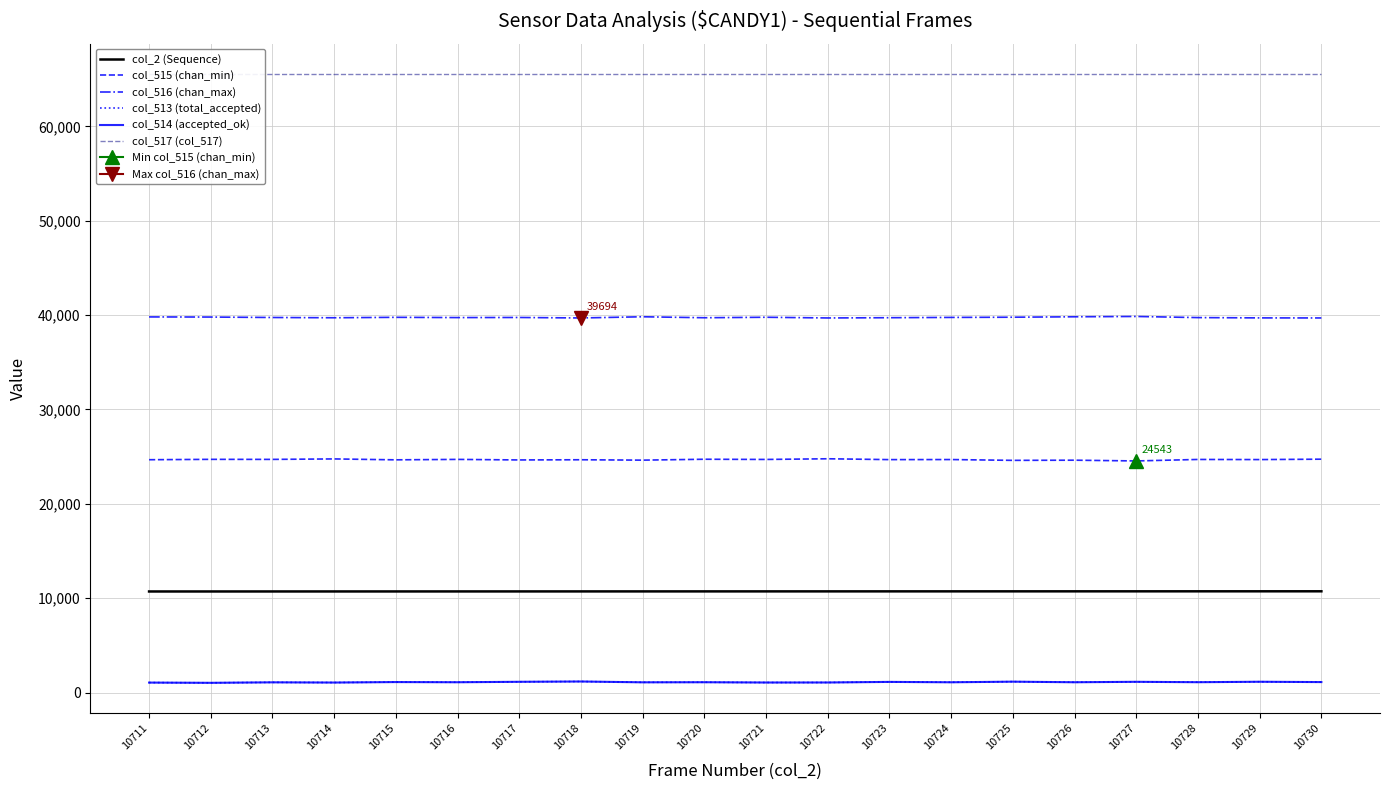

At how many categories does at least one series exceed 15325?

20